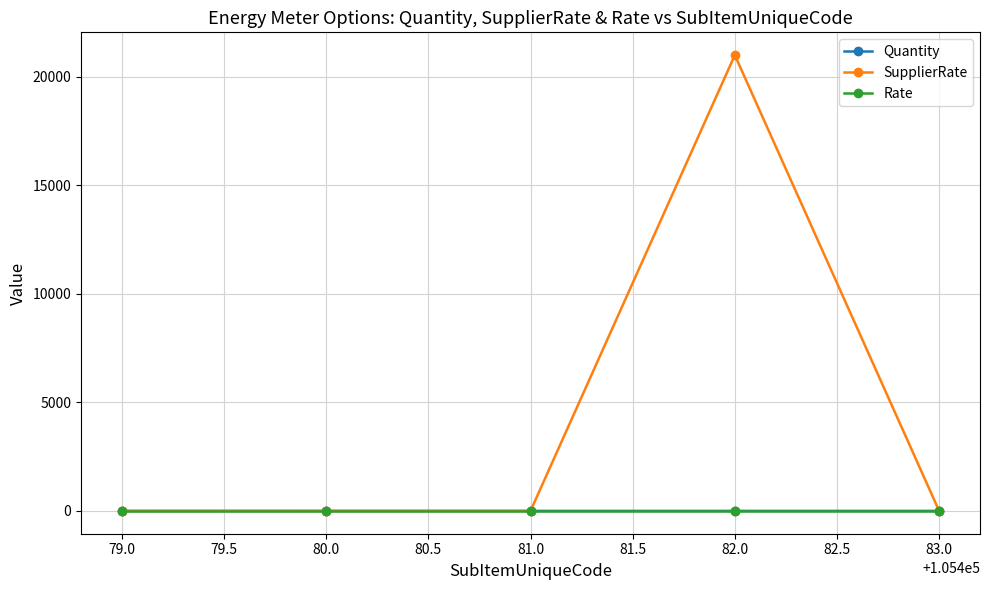

At which category is the sum across all series the highest?

82.0